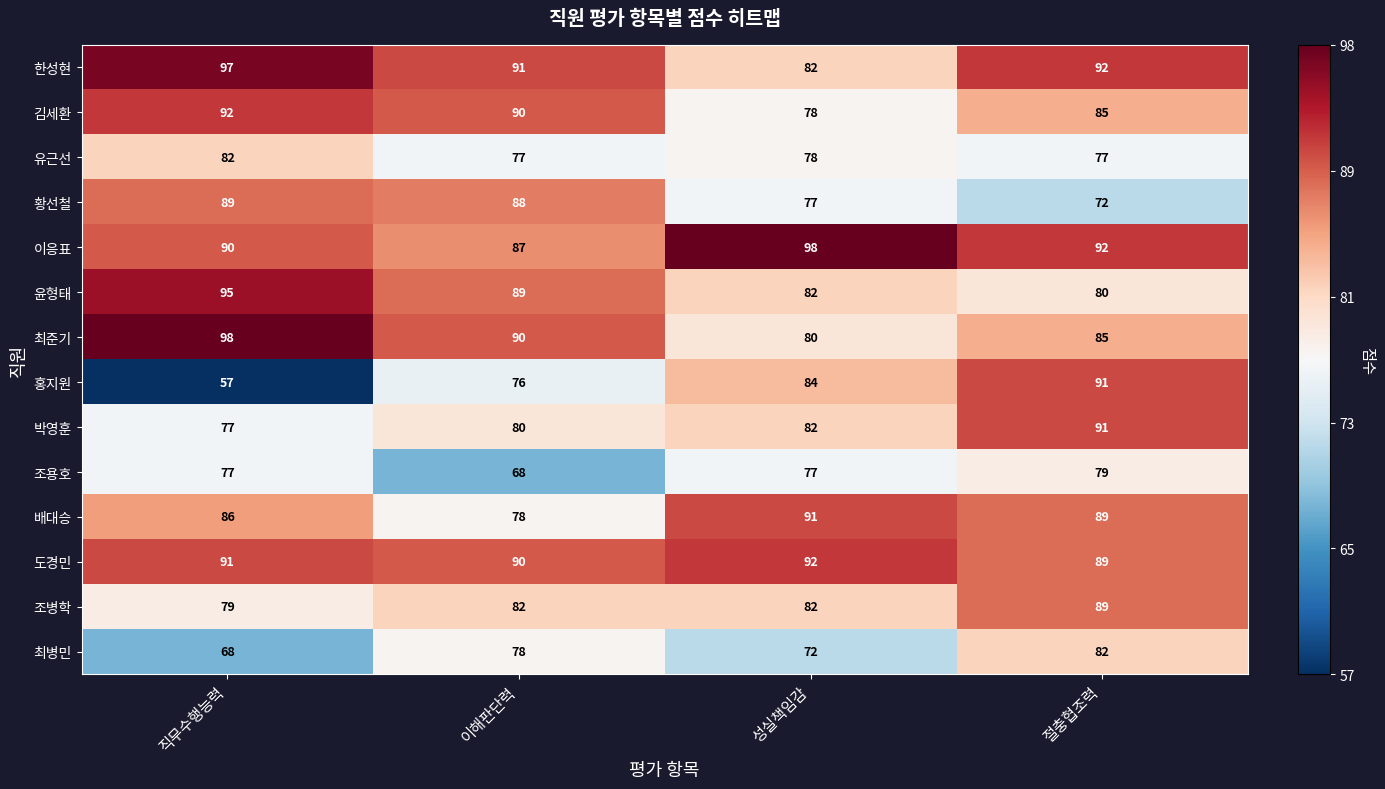

What is the sum of all 최준기 values?

353